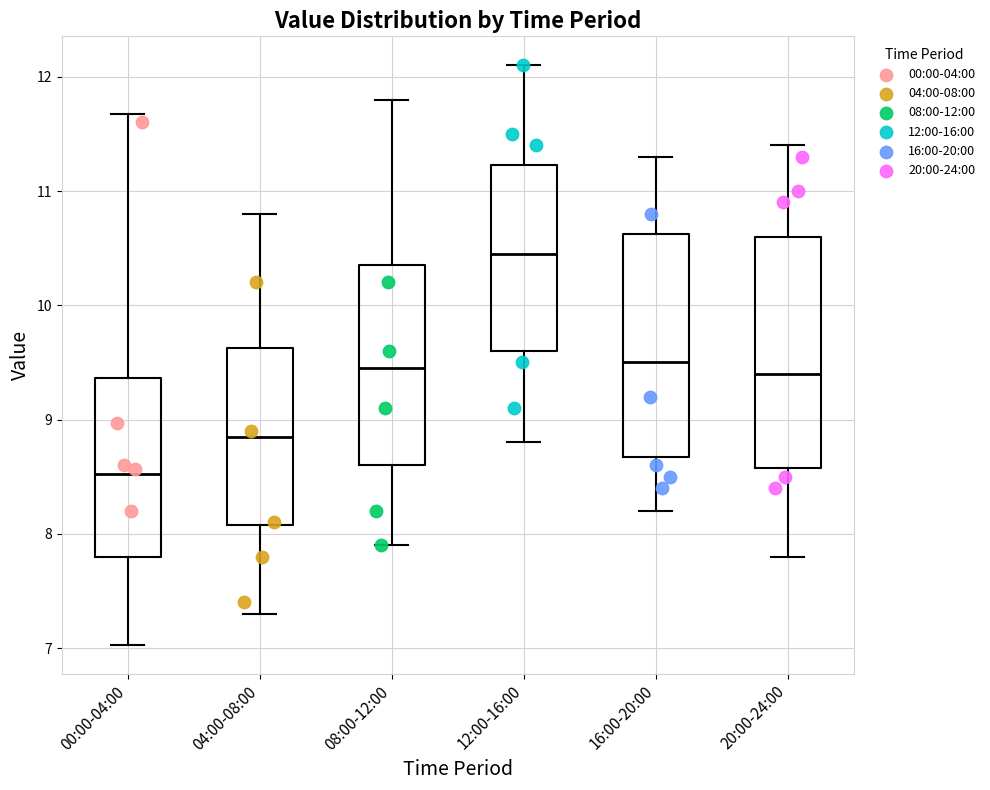

Which box's median line is the lowest?

00:00-04:00